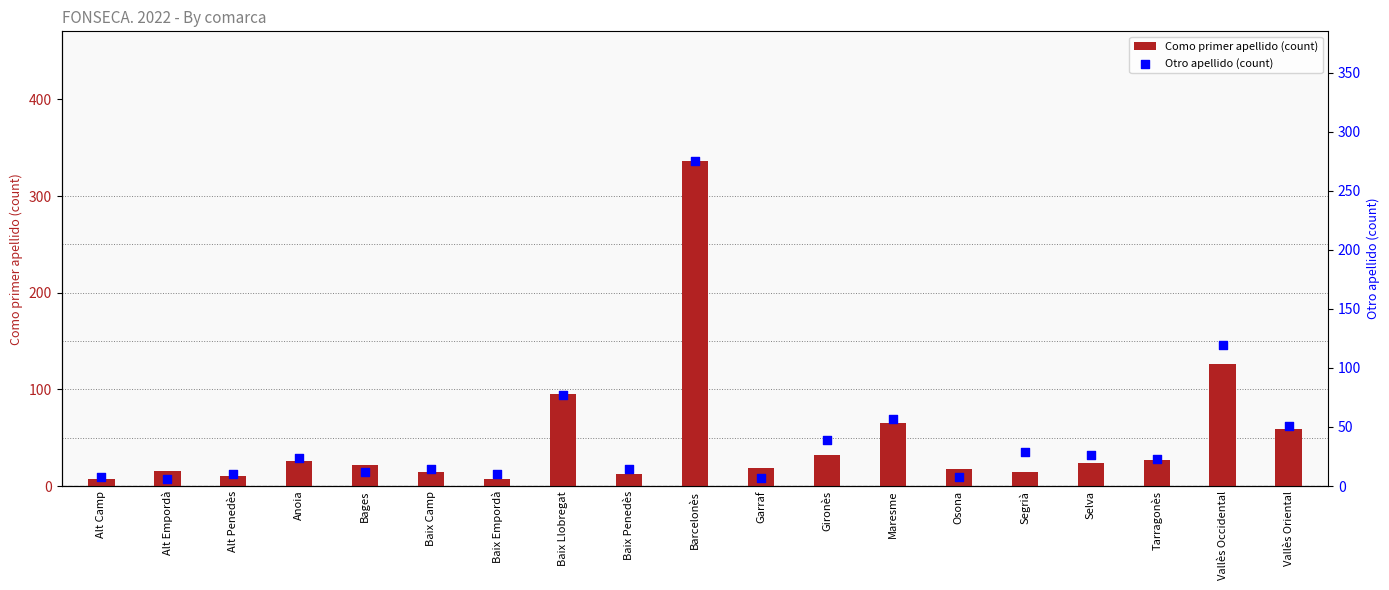

What is the total value across all series at Bages?

34